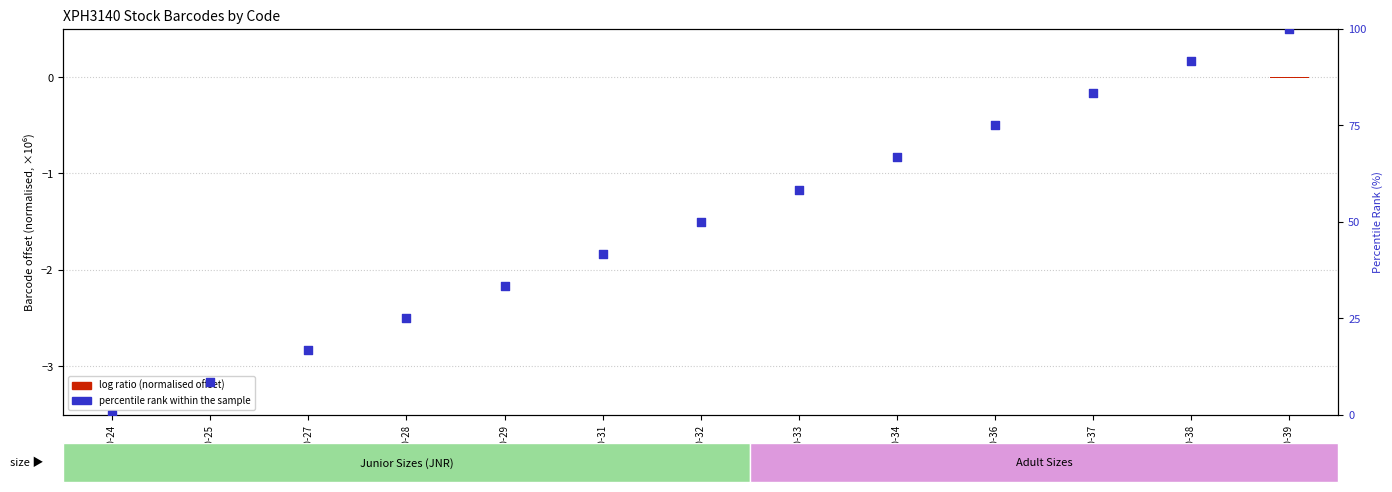

Is the value of percentile rank within the sample at XPH3140-37 greater than the value of log ratio (normalised offset) at XPH3140-34?

Yes